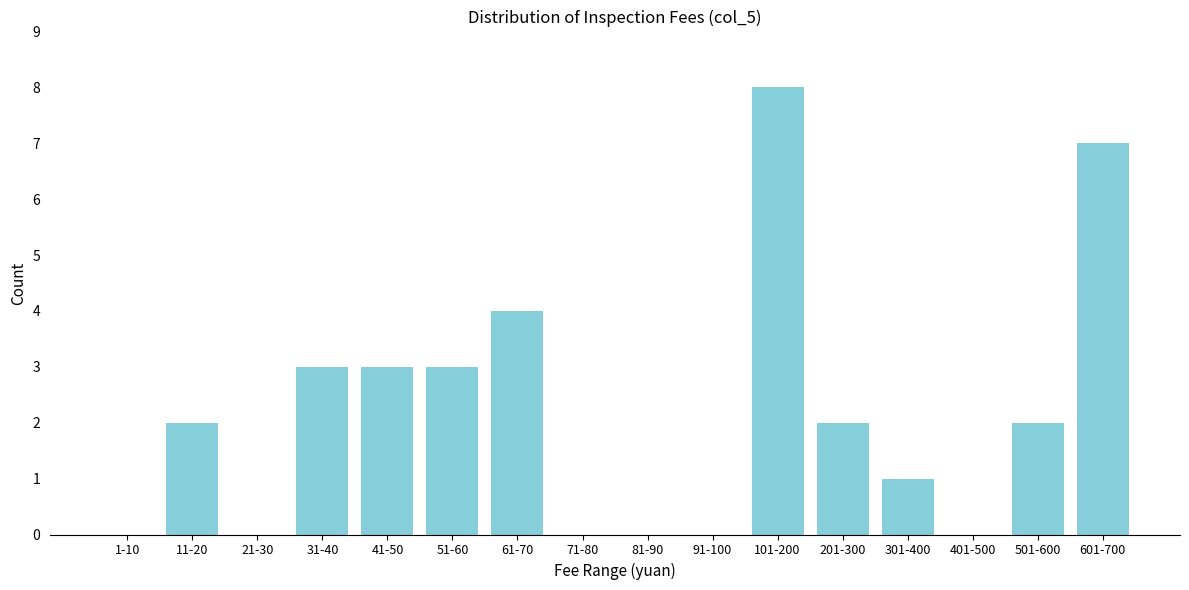

Reading left to right, extract all data points from this chart.

1-10=0	11-20=2	21-30=0	31-40=3	41-50=3	51-60=3	61-70=4	71-80=0	81-90=0	91-100=0	101-200=8	201-300=2	301-400=1	401-500=0	501-600=2	601-700=7